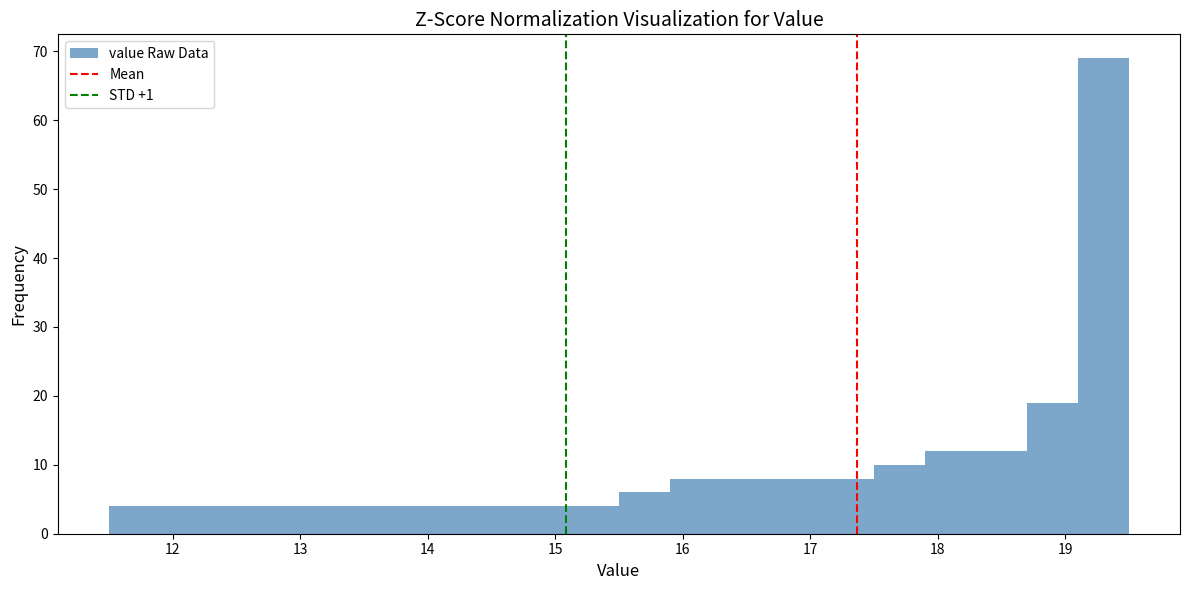

Reading left to right, transcribe this chart: for each bar, give the range it covers on the x-axis and its height. The values are not printed on the chart, so give them approximately, as read against the axis.

11.5 to 11.9: 4
11.9 to 12.3: 4
12.3 to 12.7: 4
12.7 to 13.1: 4
13.1 to 13.5: 4
13.5 to 13.9: 4
13.9 to 14.3: 4
14.3 to 14.7: 4
14.7 to 15.1: 4
15.1 to 15.5: 4
15.5 to 15.9: 6
15.9 to 16.3: 8
16.3 to 16.7: 8
16.7 to 17.1: 8
17.1 to 17.5: 8
17.5 to 17.9: 10
17.9 to 18.3: 12
18.3 to 18.7: 12
18.7 to 19.1: 19
19.1 to 19.5: 69